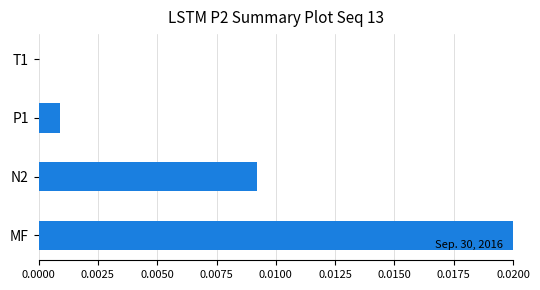

Which category has the highest value across all series?

MF